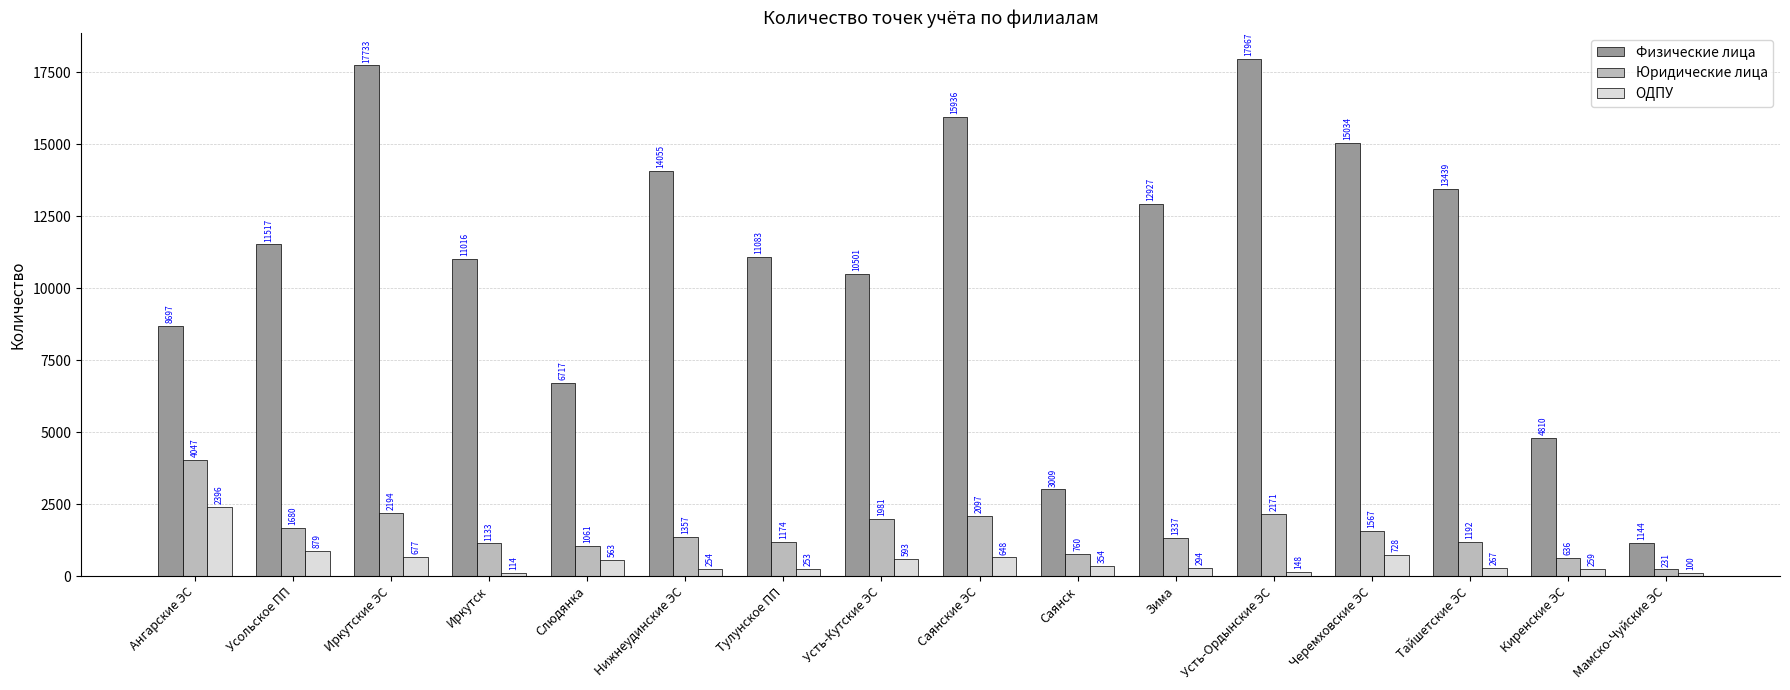

What is the greatest value displayed?

17967